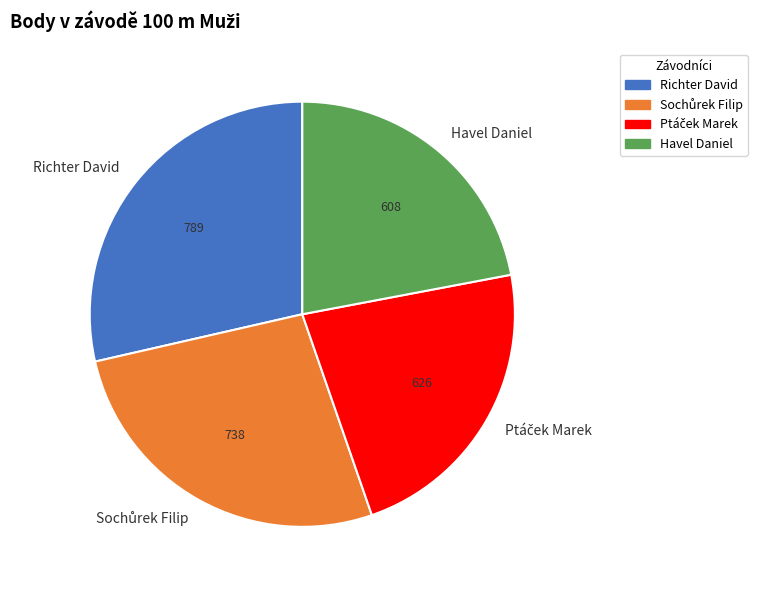

True or false: Havel Daniel accounts for 37% of the total.

False